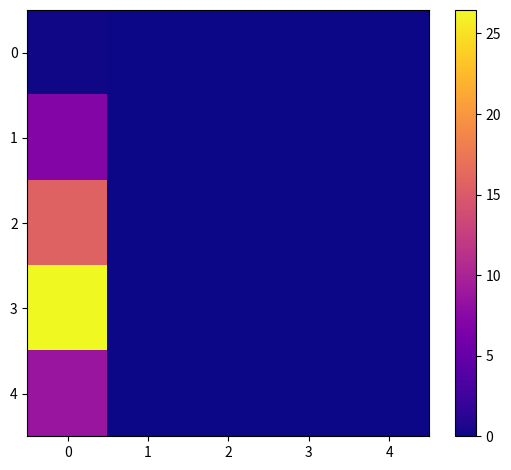

Reading left to right, extract all data points from this chart.

0: 0=0.2	1=0.0	2=0.0	3=0.0	4=0.0
1: 0=7.0	1=0.0	2=0.0	3=0.0	4=0.0
2: 0=15.8	1=0.0	2=0.0	3=0.0	4=0.0
3: 0=26.5	1=0.0	2=0.0	3=0.0	4=0.0
4: 0=8.7	1=0.0	2=0.0	3=0.0	4=0.0